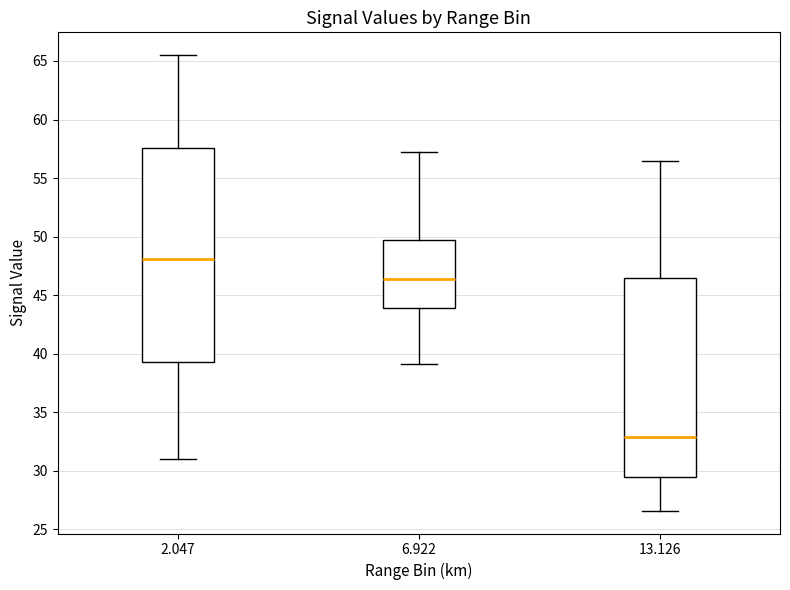

Where does the upper whisker of the box at x = 13.126 end on the y-axis? The values are not printed on the chart, so give them approximately, as read against the axis.

56.5